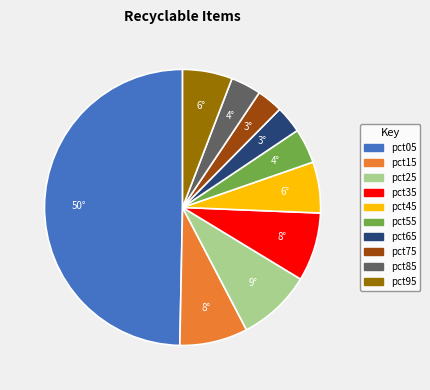

What is the largest slice in the pie chart?

pct05